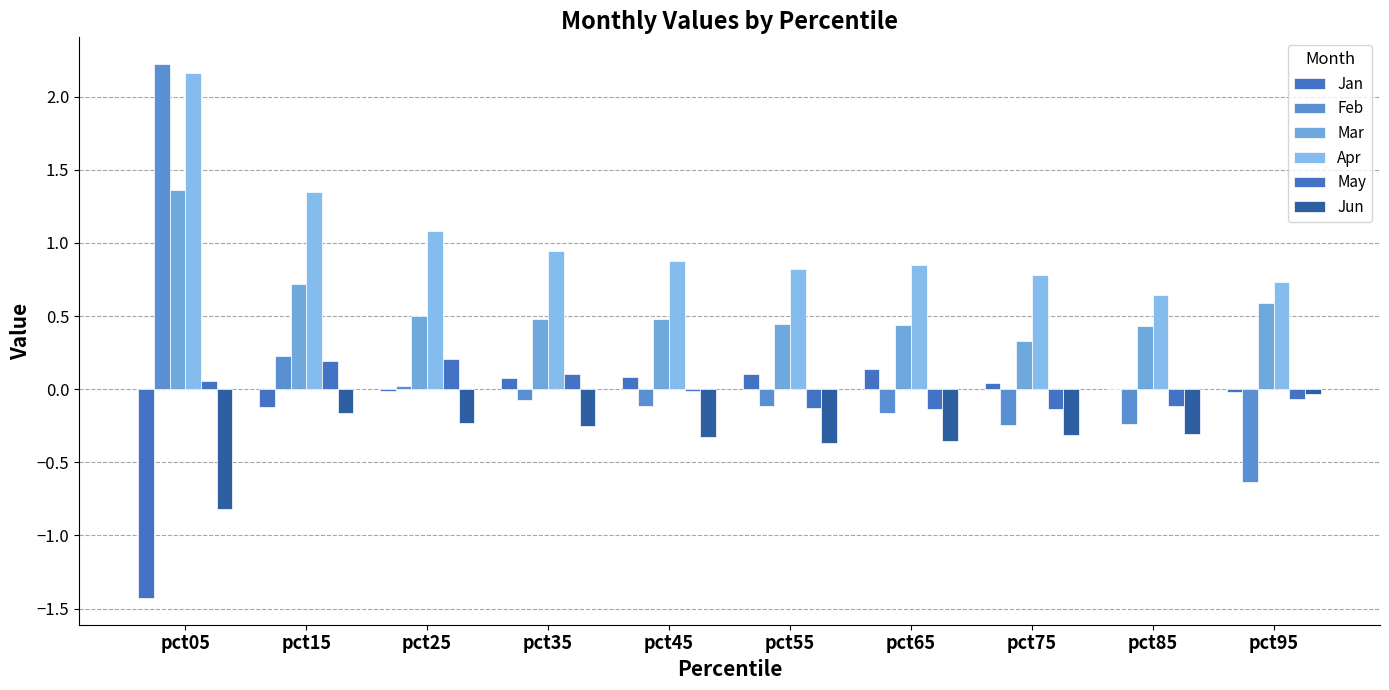

What is the value of the Jun bar at the 6th from the left?

-0.4